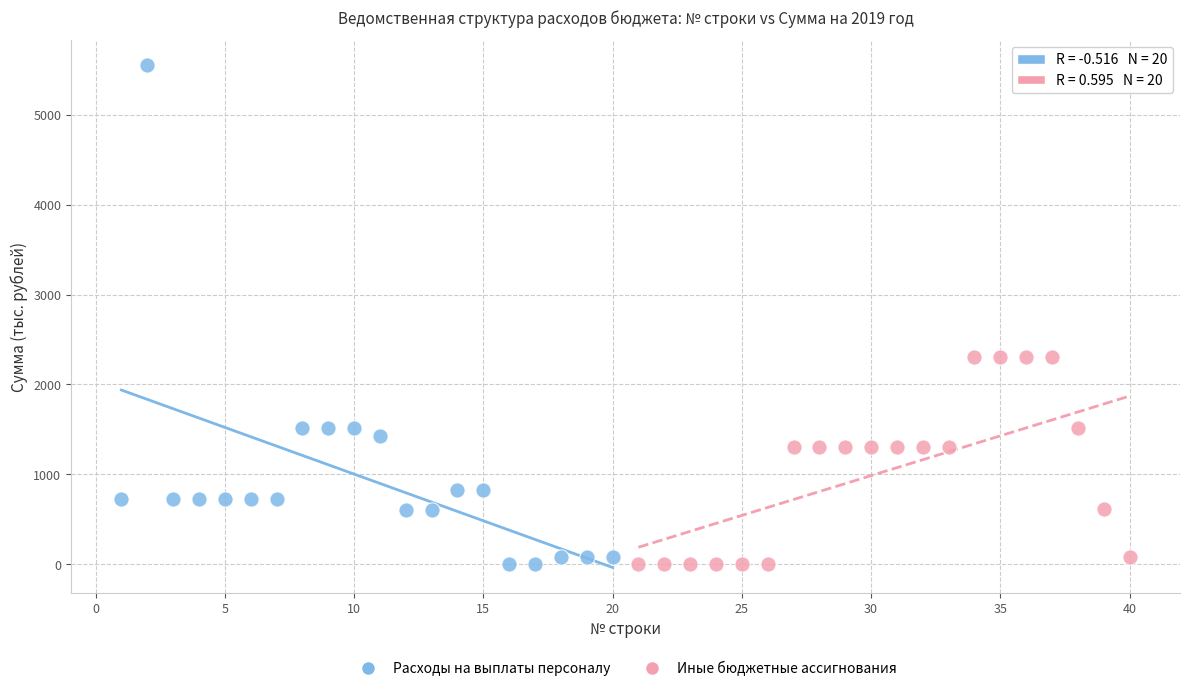

Which series has the largest Y range (max minus min)?

Расходы на выплаты персоналу